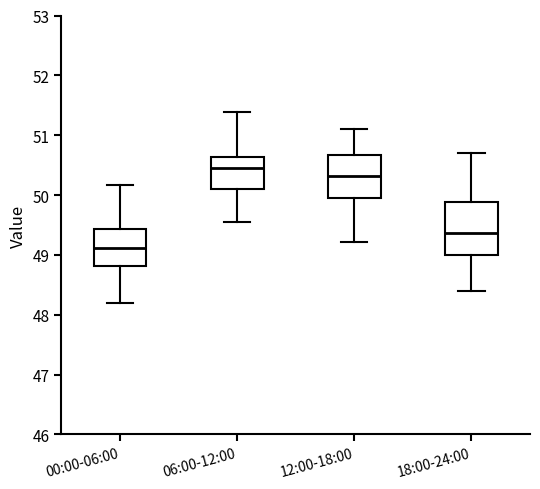

Where does the lower whisker of the box for 18:00-24:00 end on the y-axis? The values are not printed on the chart, so give them approximately, as read against the axis.

48.4